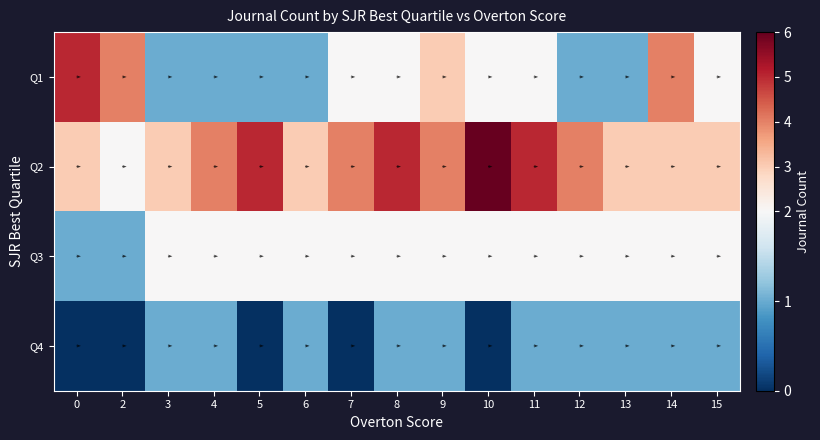

What is the maximum value shown in the chart?

6